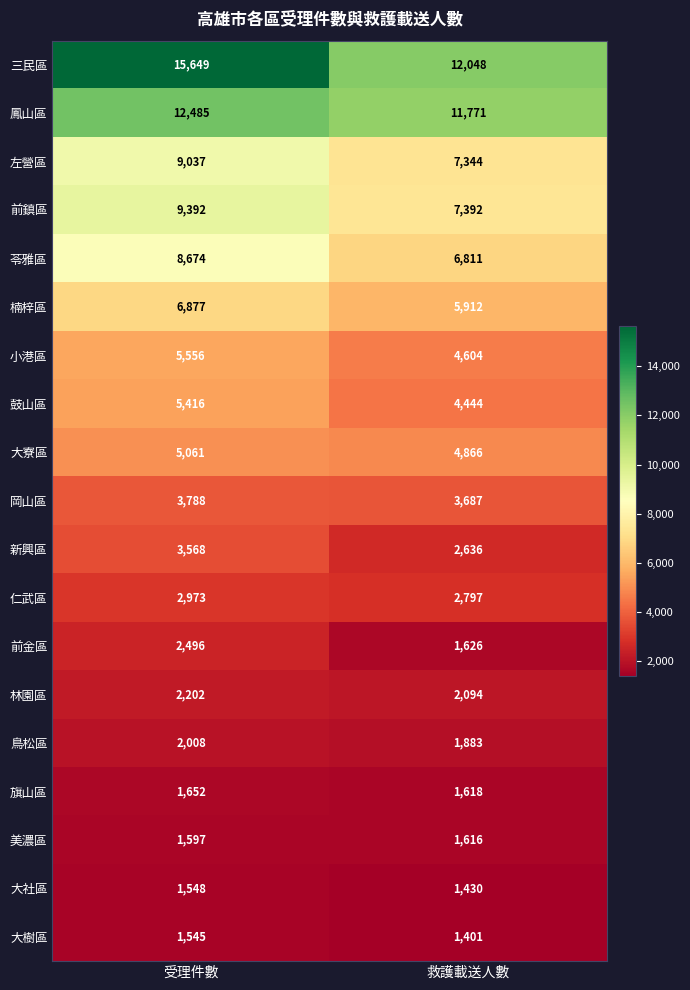

Count the number of categories in the chart.

2